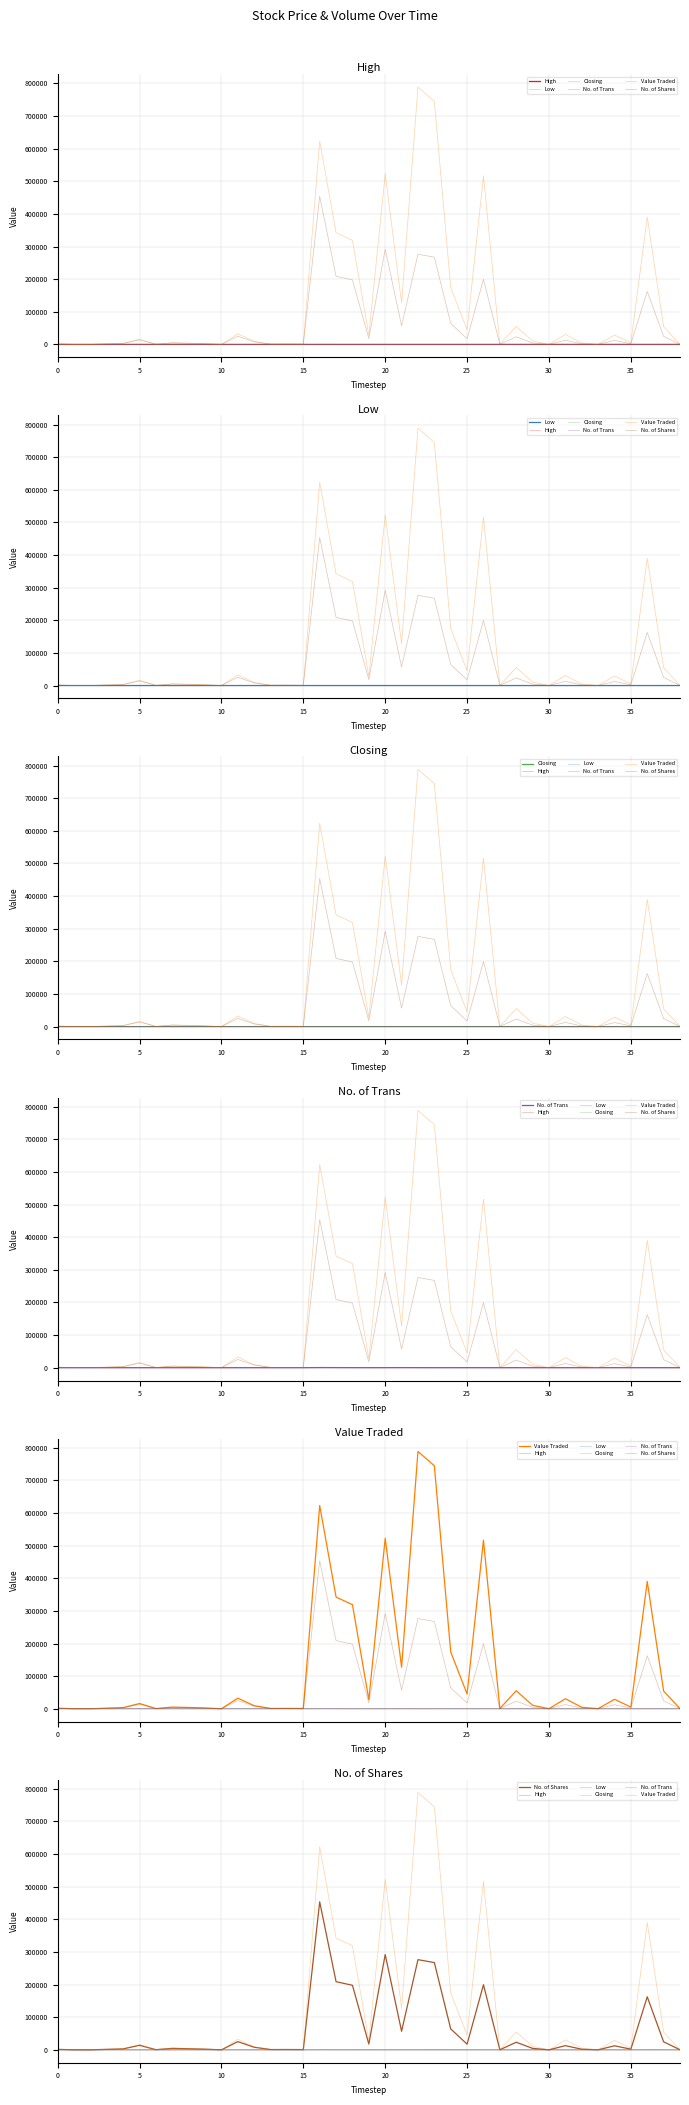

What is the difference between the Value Traded values at 10 and 35?

4990.0